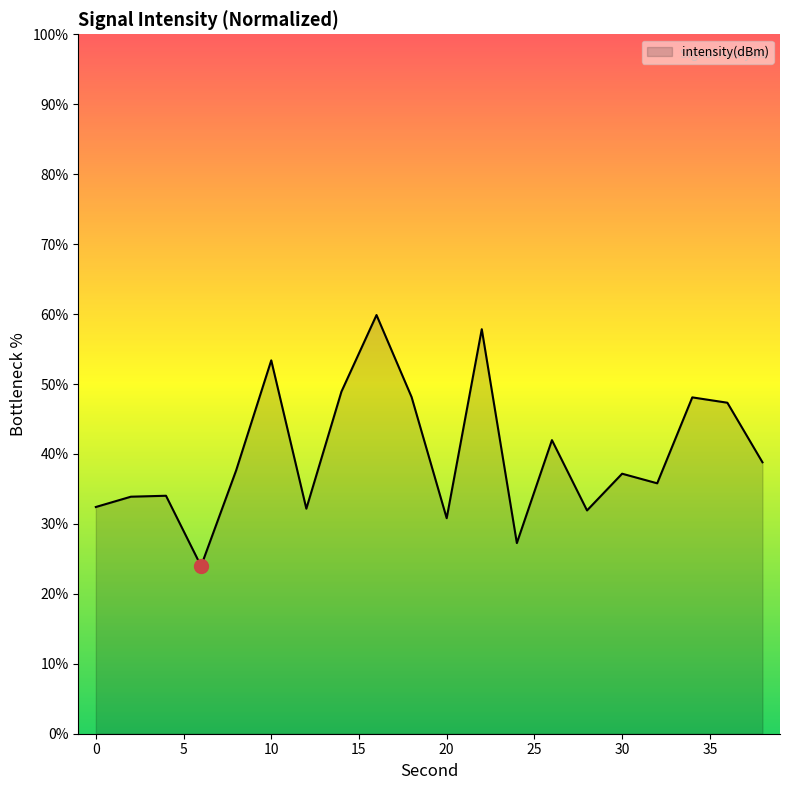

What is the minimum value shown in the chart?

24.0